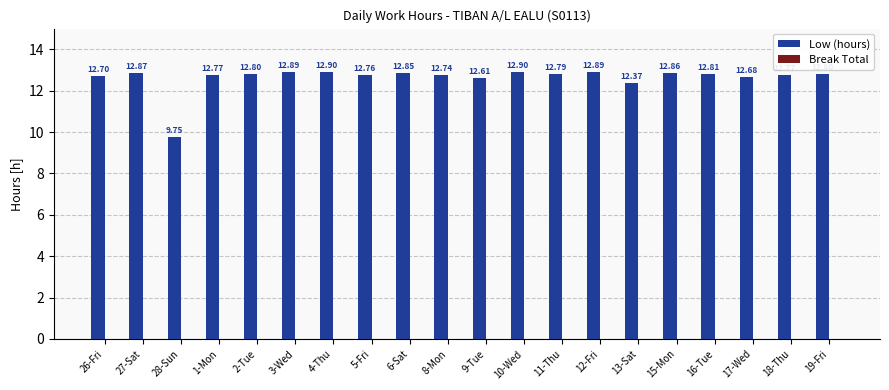

What is the difference between the second highest and second lowest values?

0.5